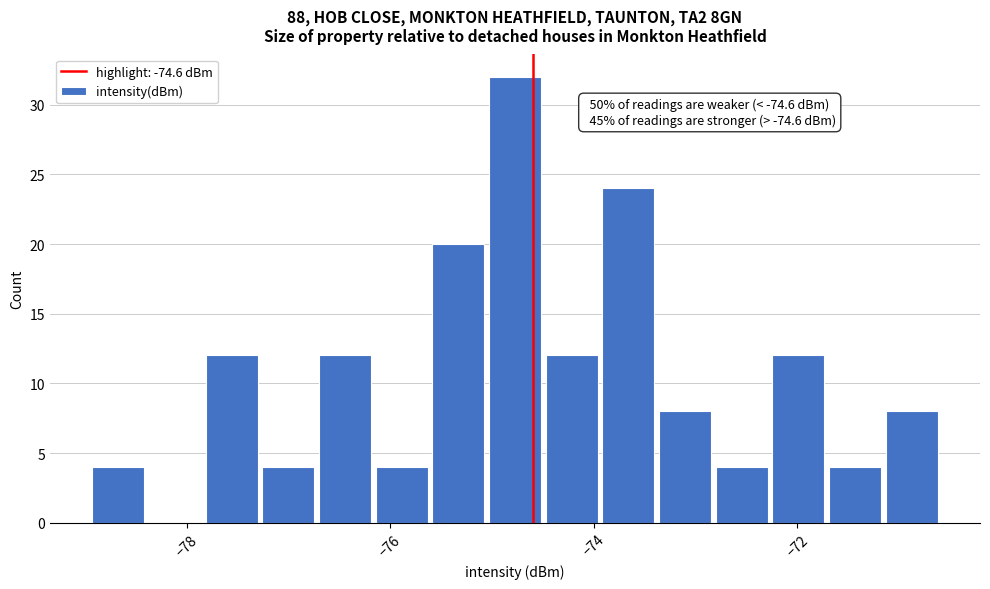

Read against the x-axis, roughly where is the centre of the tallest bar?

-74.8